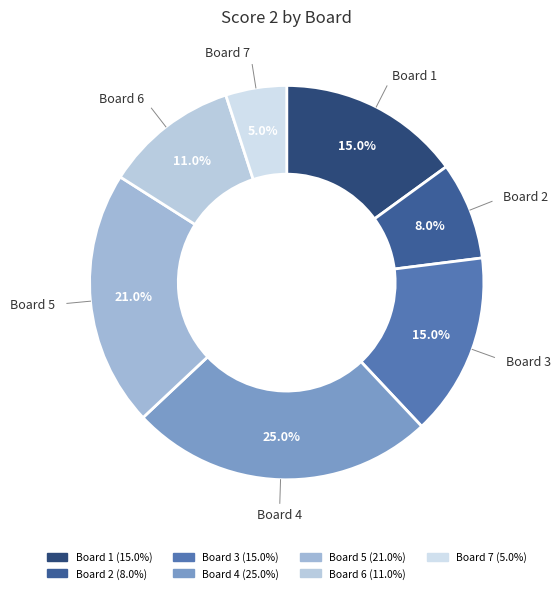

How many slices are in this pie chart?

7